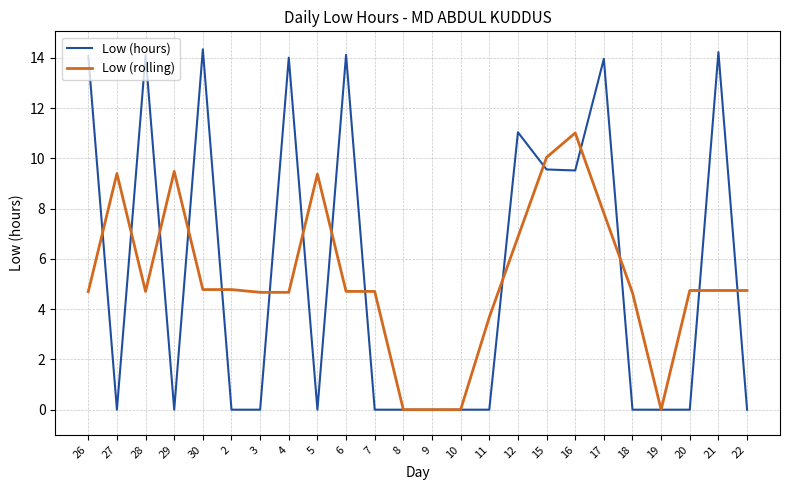

The Low (hours) series shows 9.8 at 7. True or false?

False